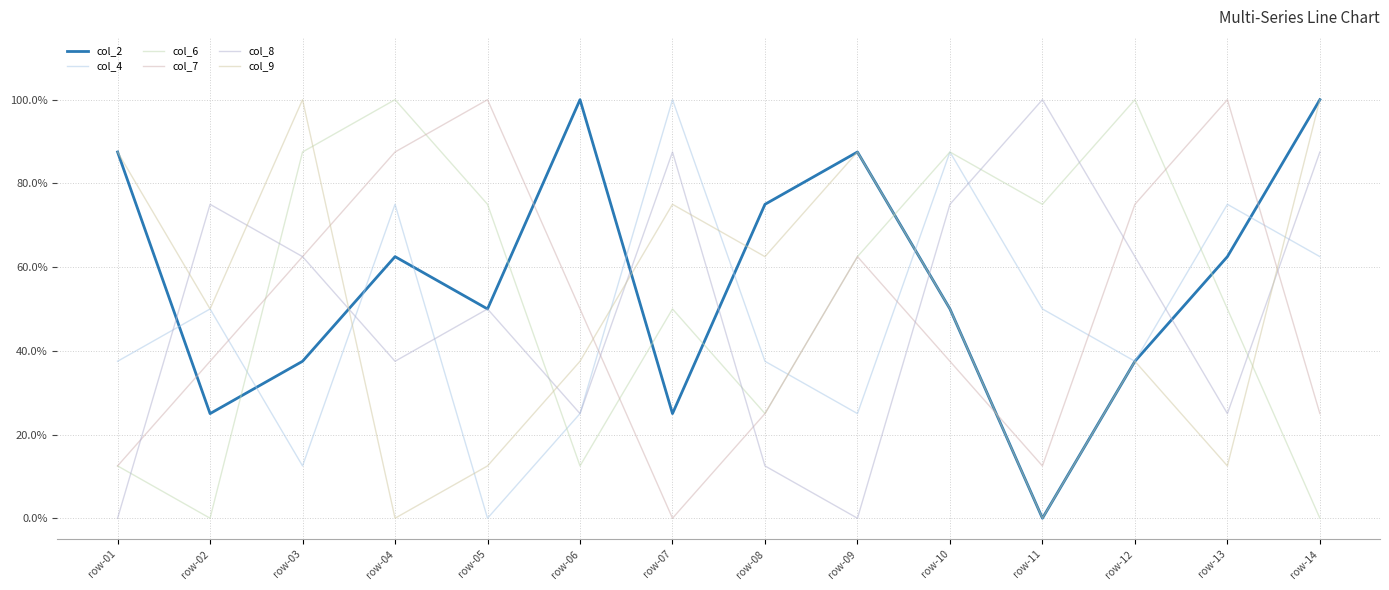

What are all the series names shown in the legend?

col_2, col_4, col_6, col_7, col_8, col_9